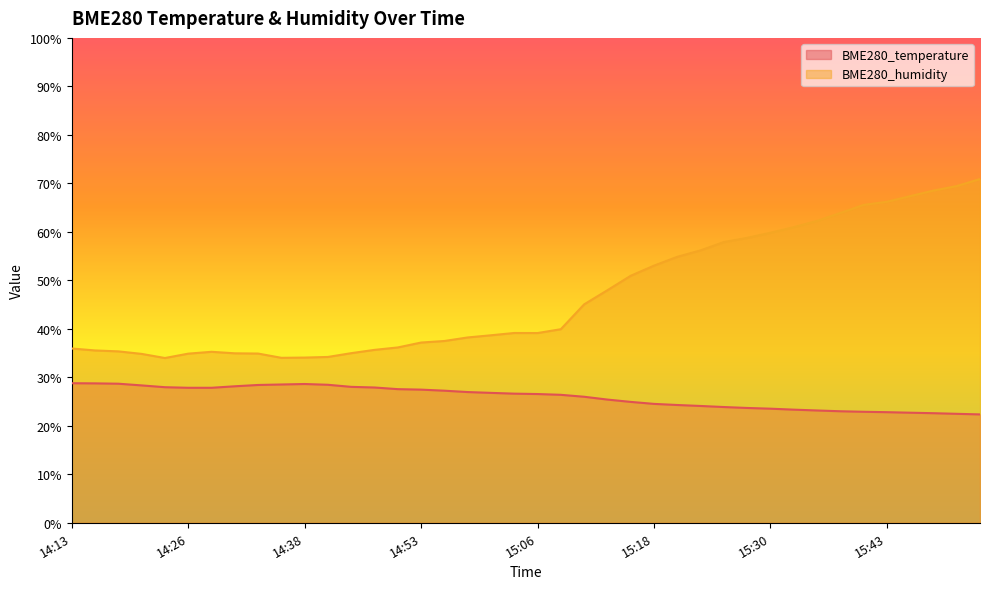

In BME280_humidity, how many points are lower than both neighbors (excluding endpoints)?

3